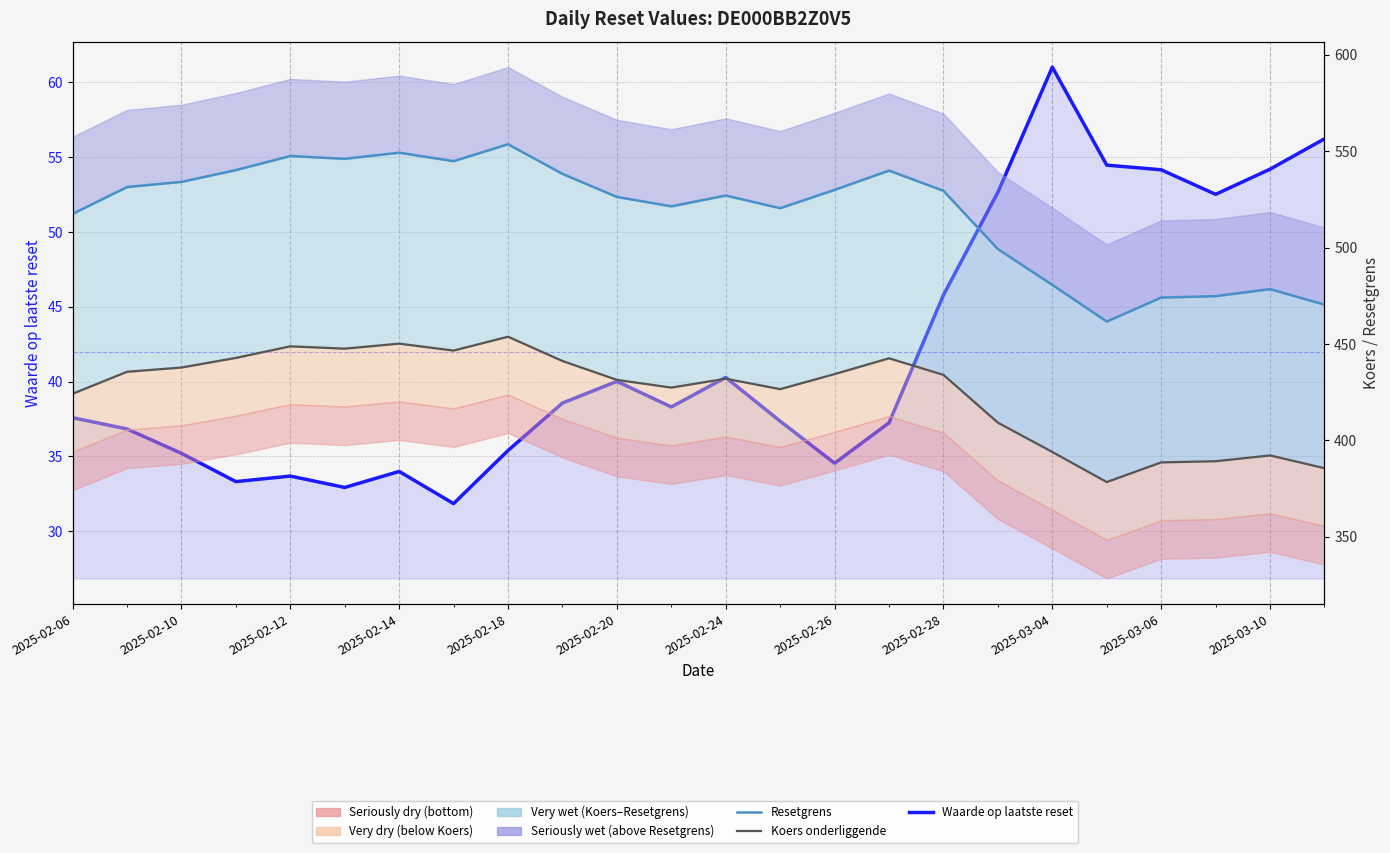

How many interior local valleys does the Koers onderliggende series have?

5